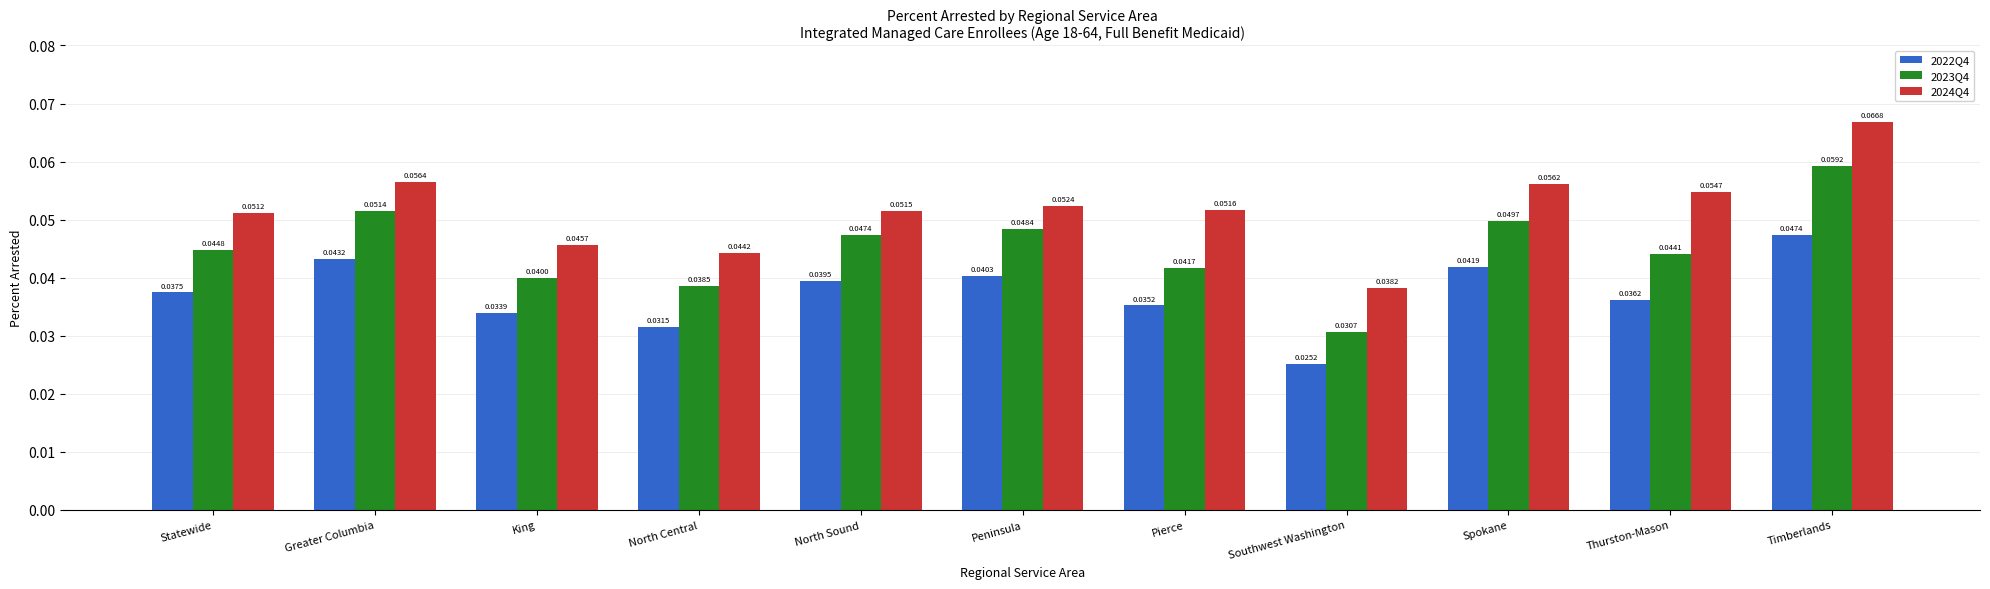

Rank the series by their maximum value, from highest to lowest.

2024Q4, 2023Q4, 2022Q4